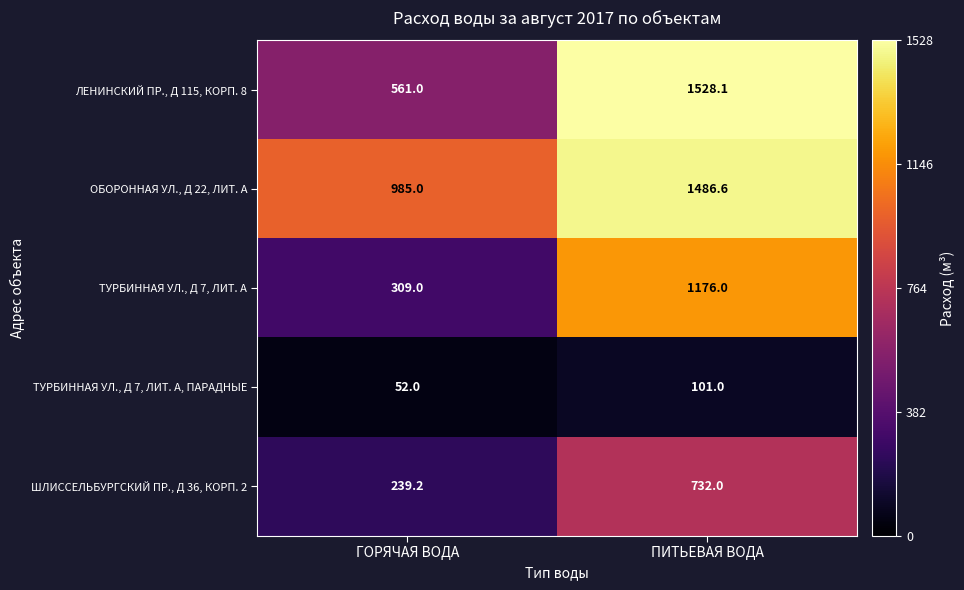

Which label corresponds to the smallest value in the chart?

ГОРЯЧАЯ ВОДА